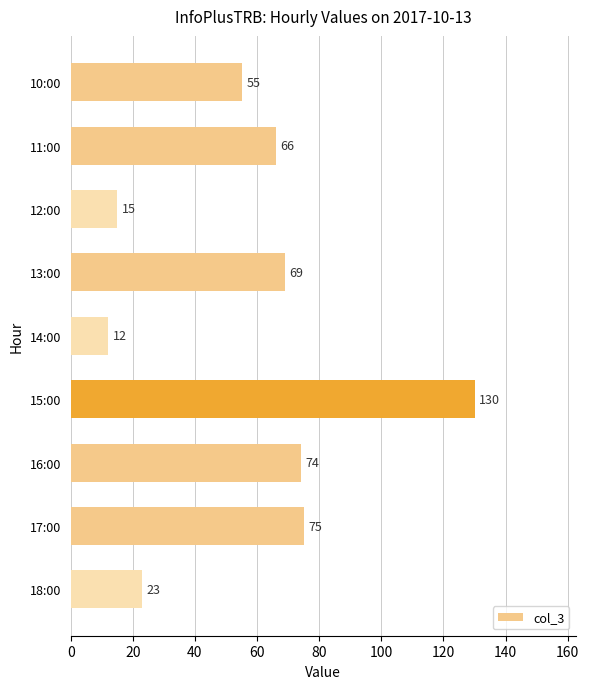

What is the change in value from 13:00 to 15:00?

+61